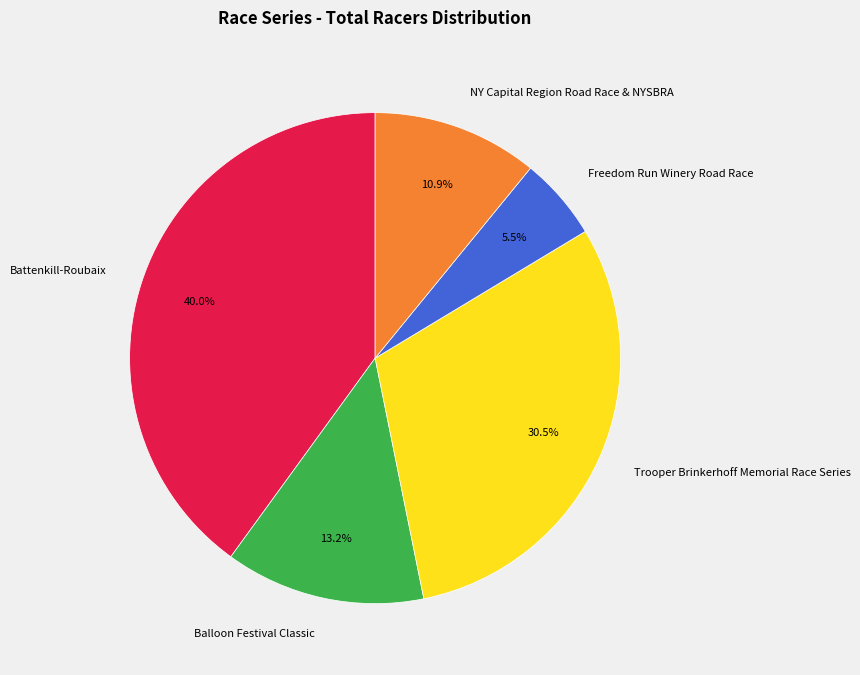

Rank the categories by value from lowest to highest.

Freedom Run Winery Road Race, NY Capital Region Road Race & NYSBRA, Balloon Festival Classic, Trooper Brinkerhoff Memorial Race Series, Battenkill-Roubaix